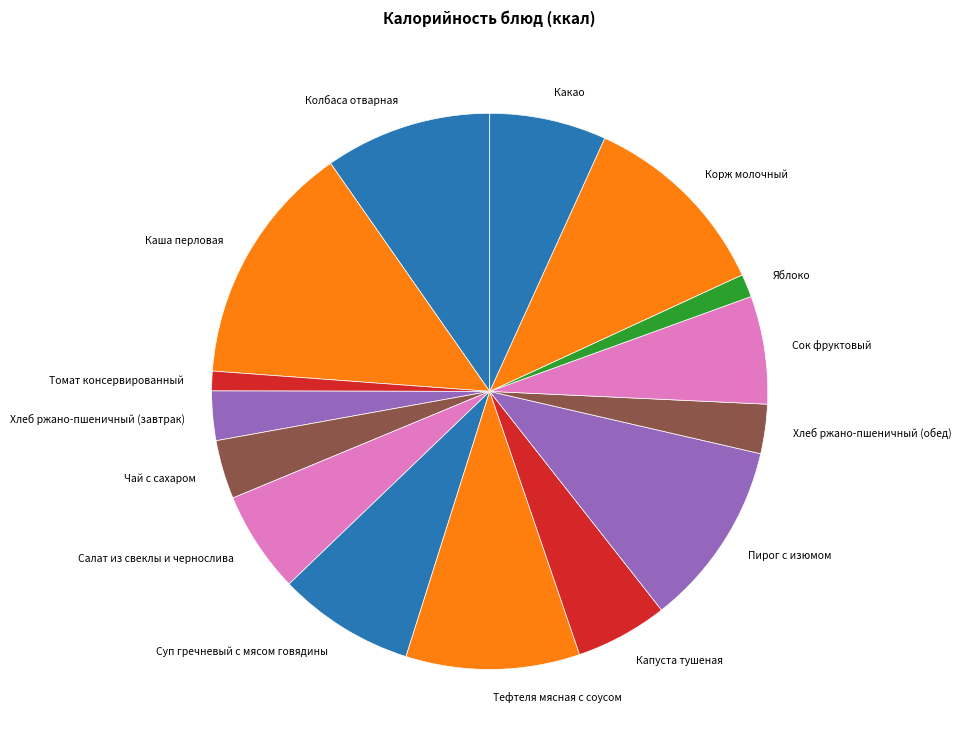

Is it true that Колбаса отварная is 10% of the pie?

True